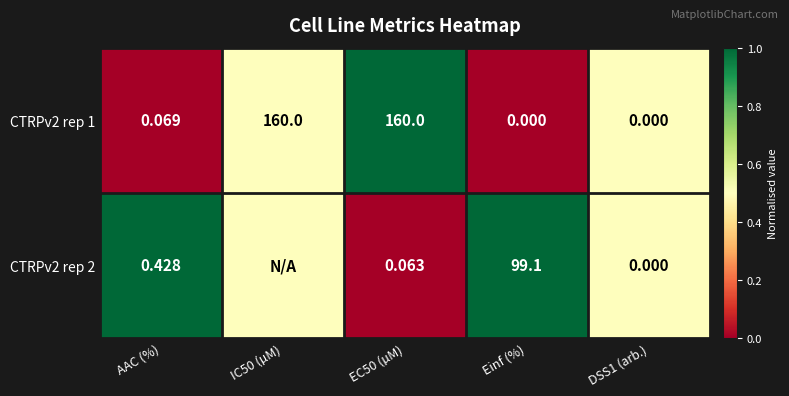

How many data points in CTRPv2 rep 1 are above 0?

3